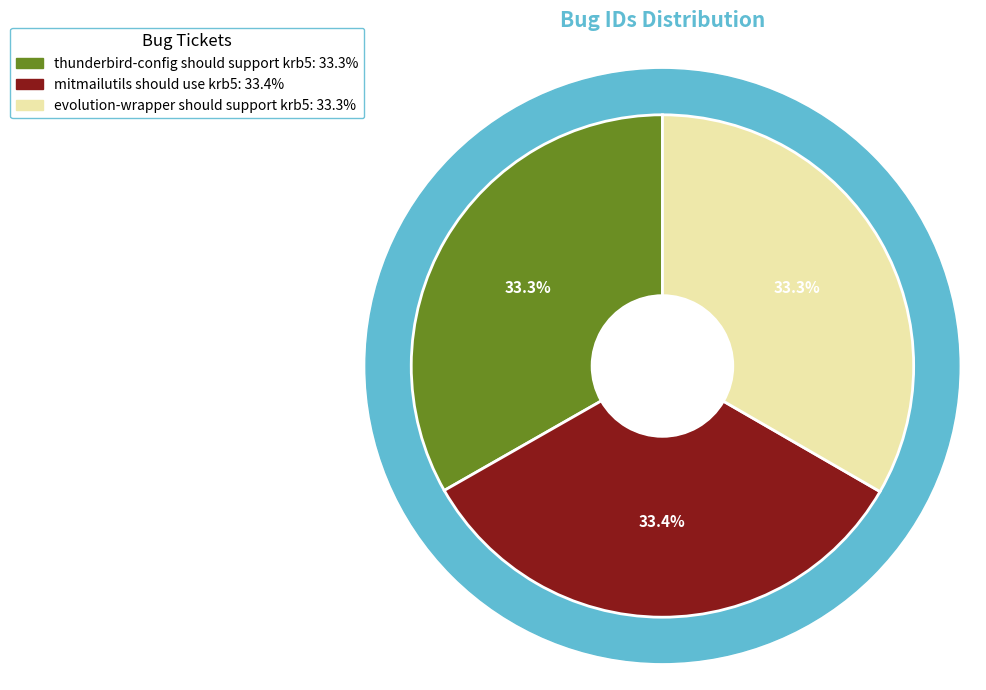

Rank the categories by value from highest to lowest.

mitmailutils should use krb5, evolution-wrapper should support krb5, thunderbird-config should support krb5